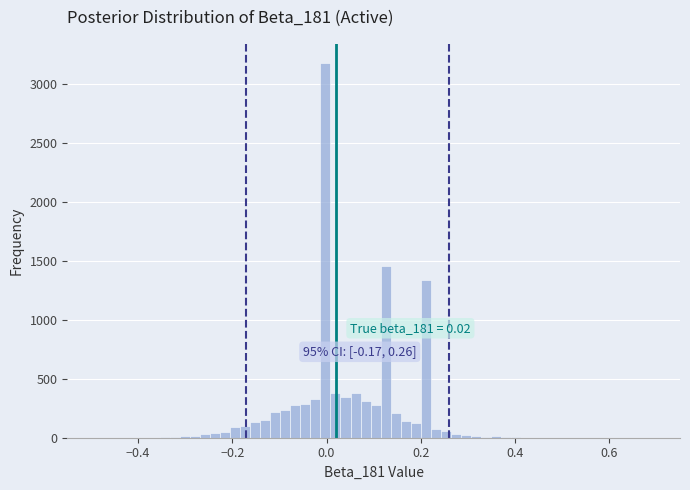

Around what value on the x-axis is the tallest bar? Give the approximate position of its centre, as read against the axis.

0.00